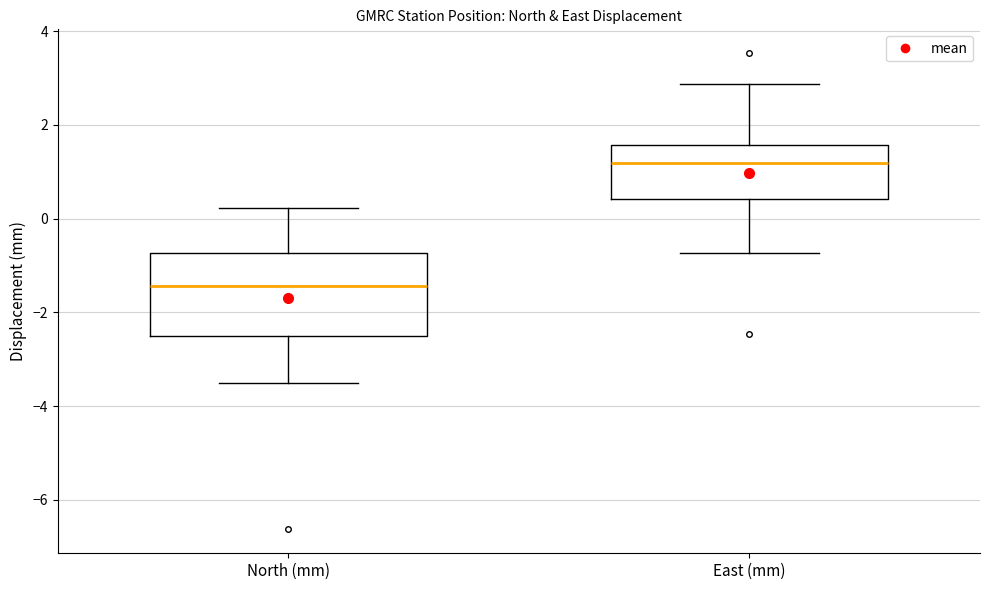

Reading left to right, transcribe this box plot: for each box, give where its median line is, the range the box spans, and where its two whiskers end, as read against the y-axis. The values are not printed on the chart, so give them approximately, as read against the axis.

North (mm): median -1.4, box -2.6 to -0.8, whiskers -3.6 to 0.2
East (mm): median 1.2, box 0.4 to 1.6, whiskers -0.8 to 2.8